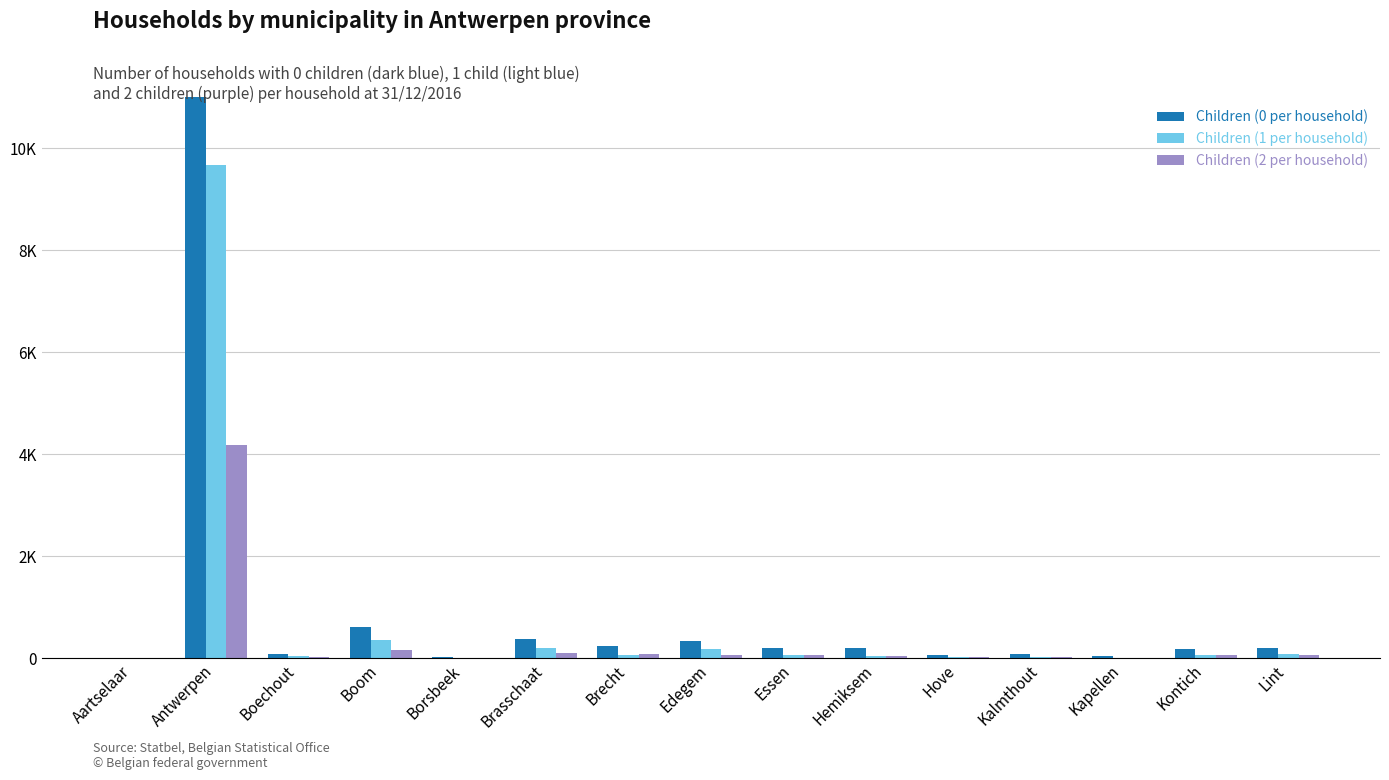

Is it true that Children (2 per household) equals 72 at Edegem?

True